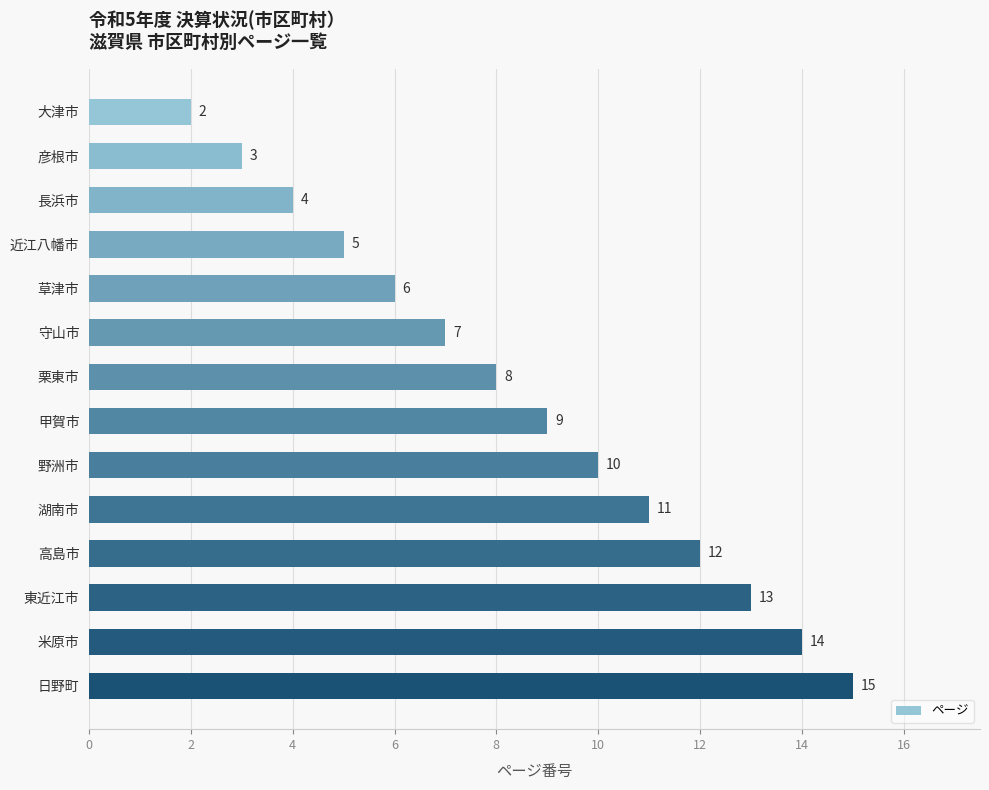

At which label is the value closest to 8?

栗東市